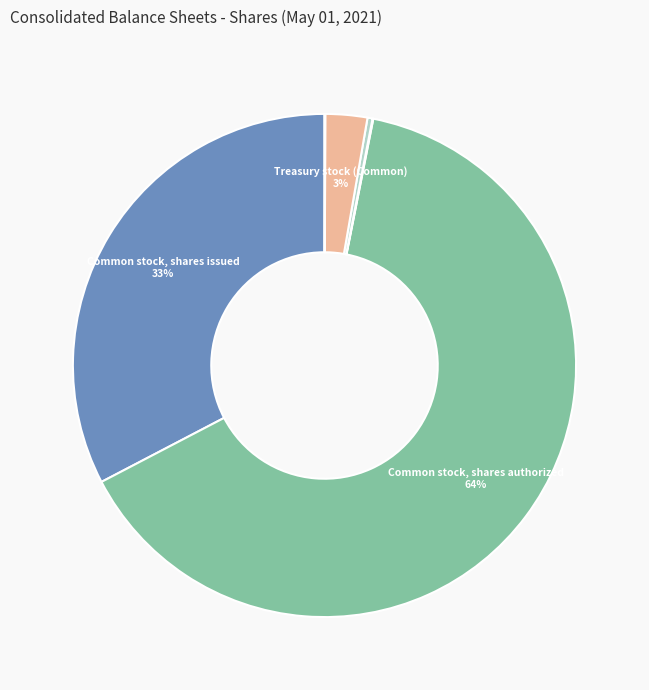

Count the number of slices in the pie.

6